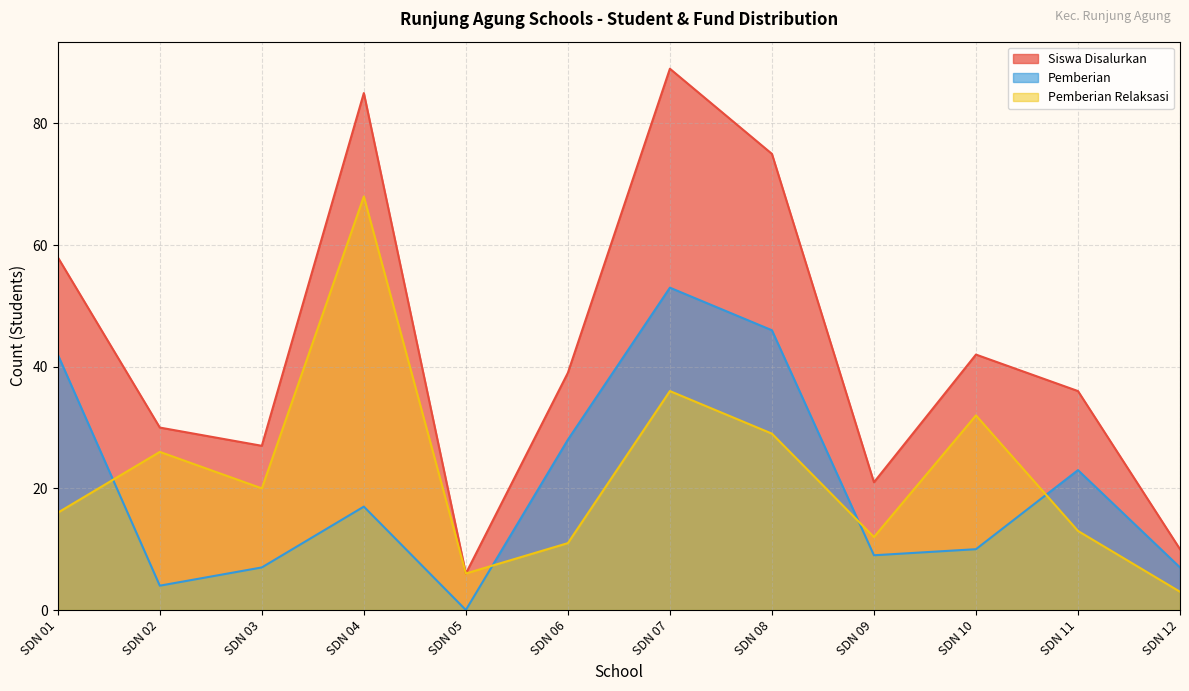

Reading right to left, transcribe all the data shown in this chart.

Pemberian: 7	23	10	9	46	53	28	0	17	7	4	42
Pemberian Relaksasi: 3	13	32	12	29	36	11	6	68	20	26	16
Dana Disalurkan: 10	36	42	21	75	89	39	6	85	27	30	58